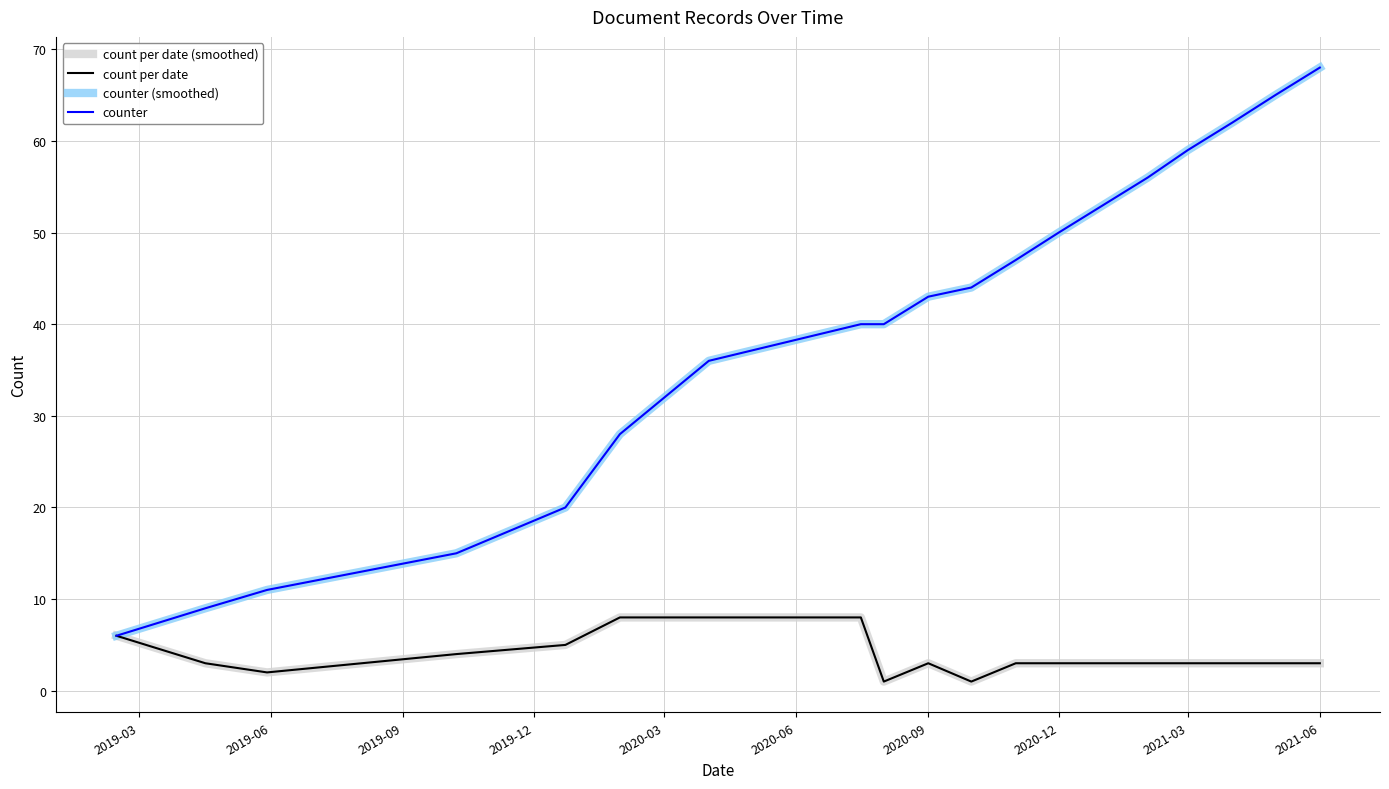

How many lines are shown in the chart?

4